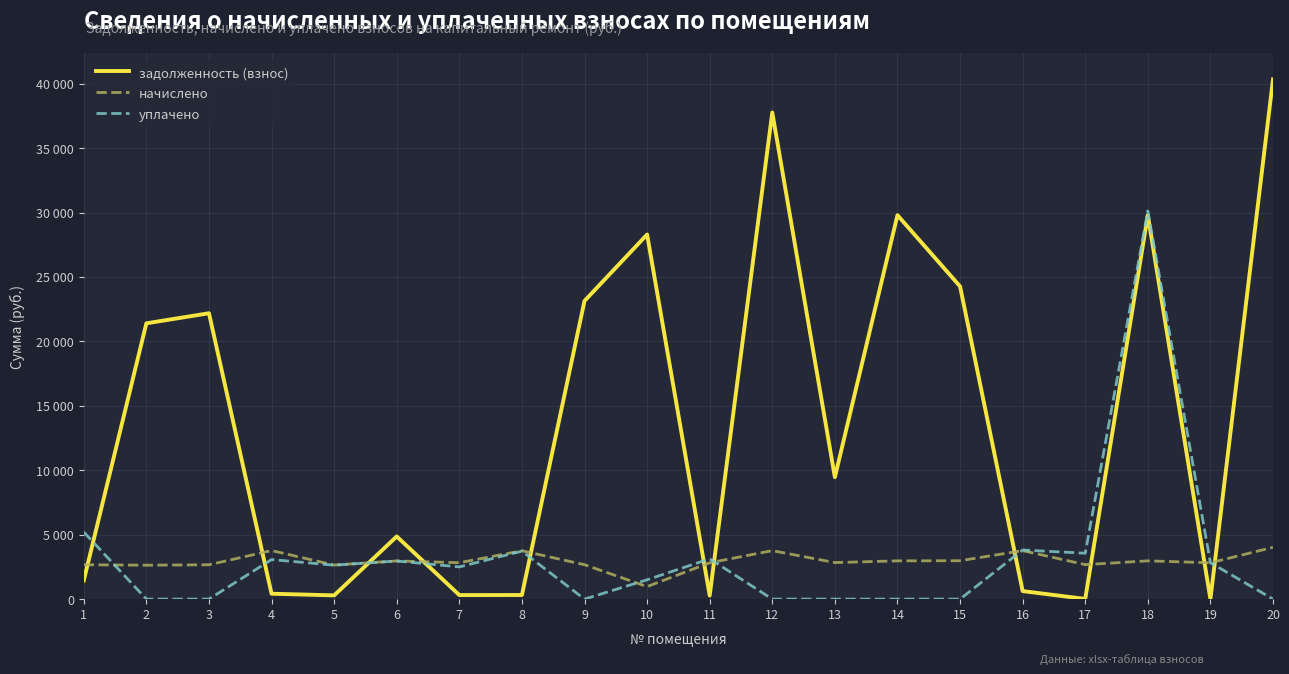

Which series ends up on top after the final intersection of начислено and уплачено?

начислено